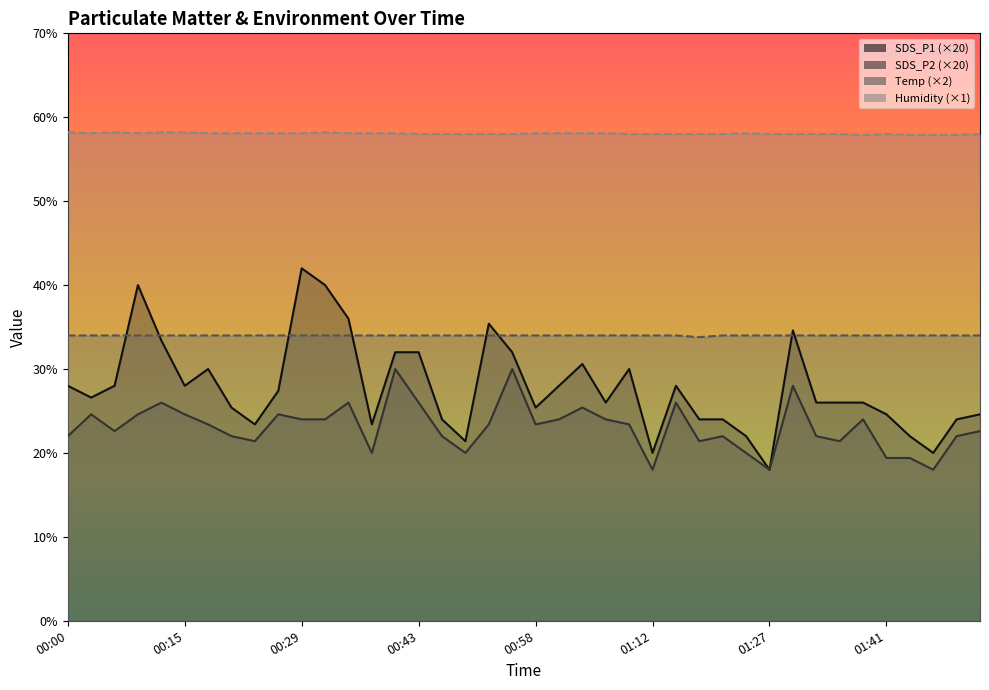

At how many categories does at least one series exceed 20?

40